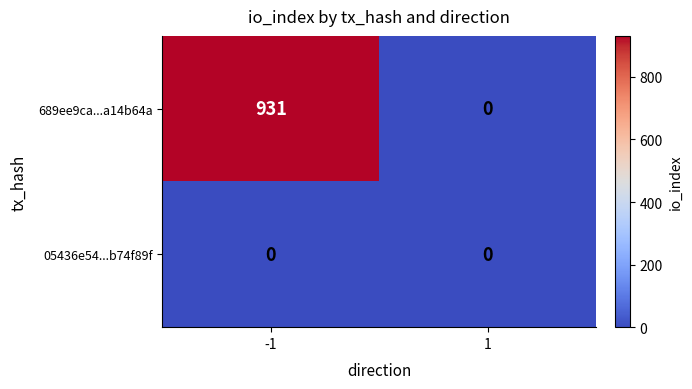

Reading left to right, transcribe all the data shown in this chart.

689ee9ca...a14b64a: -1=931	1=0
05436e54...b74f89f: -1=0	1=0